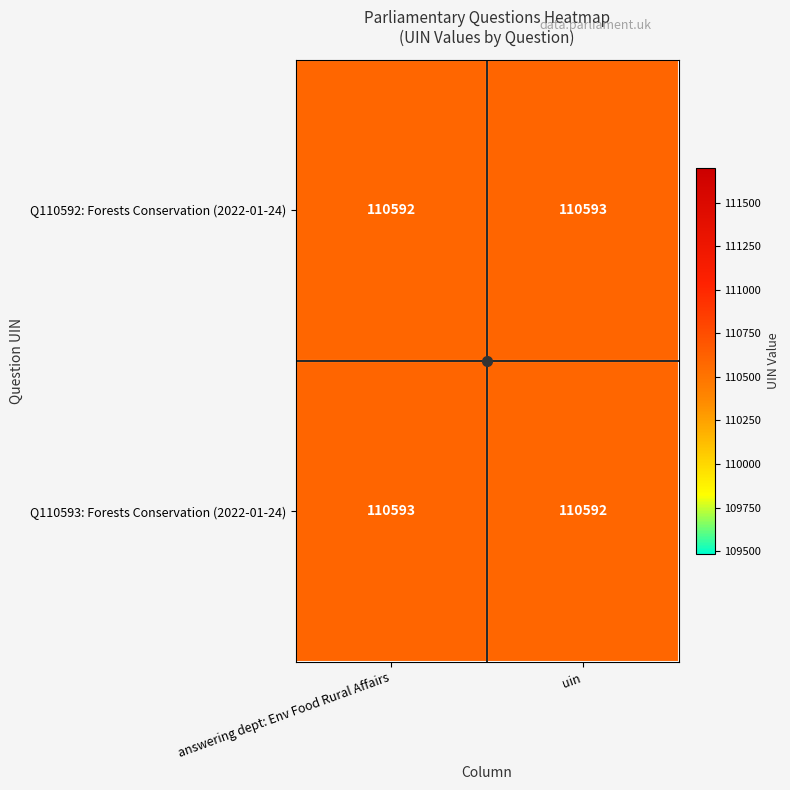

At how many categories does at least one series exceed 110592?

2